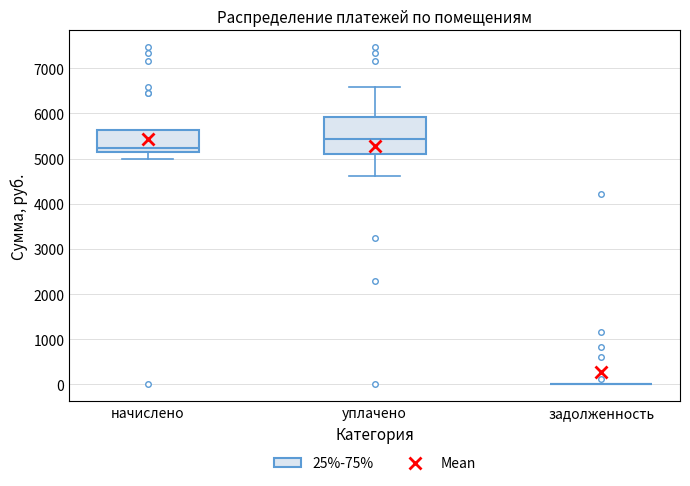

Where does the lower whisker of the box for начислено end on the y-axis? The values are not printed on the chart, so give them approximately, as read against the axis.

5000